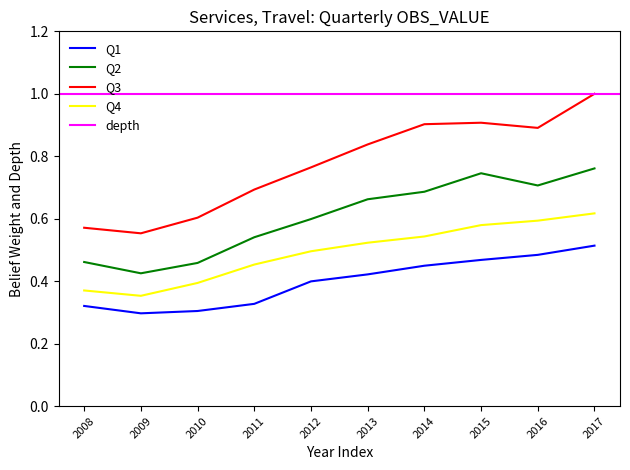

True or false: Q1 and Q3 cross at least once.

False